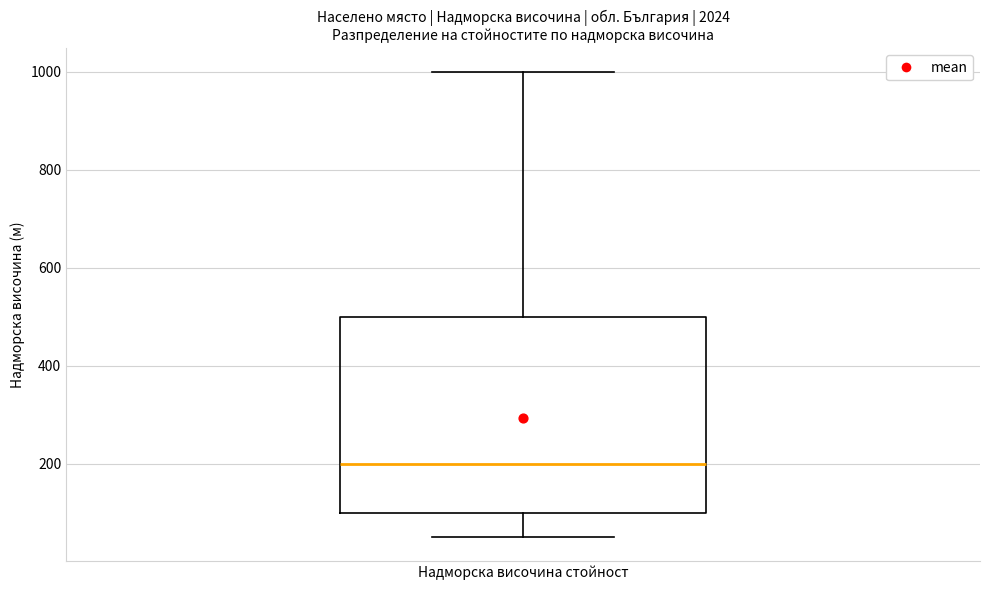

Where is the lower edge of the box for Надморска височина стойност on the y-axis? The values are not printed on the chart, so give them approximately, as read against the axis.

100